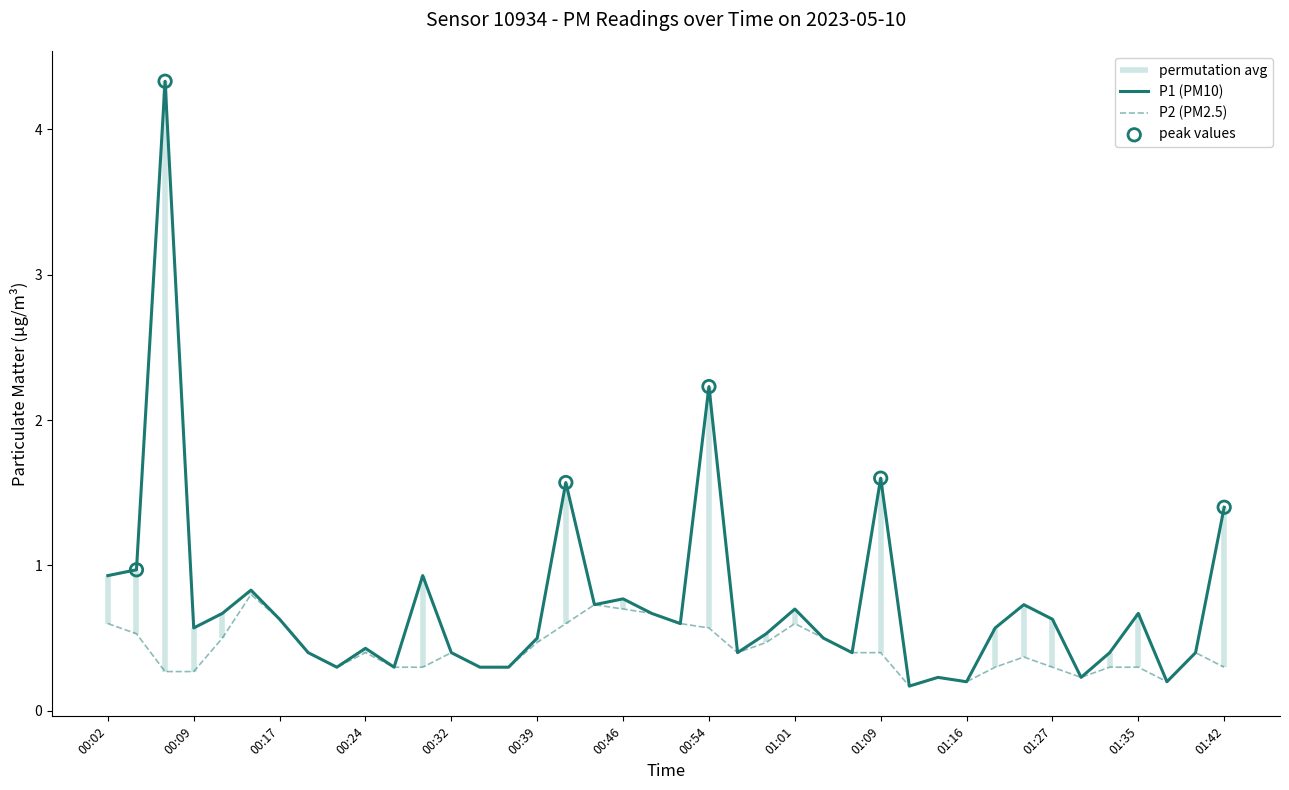

The P2 (PM2.5) series shows 0.4 at 00:24. True or false?

True